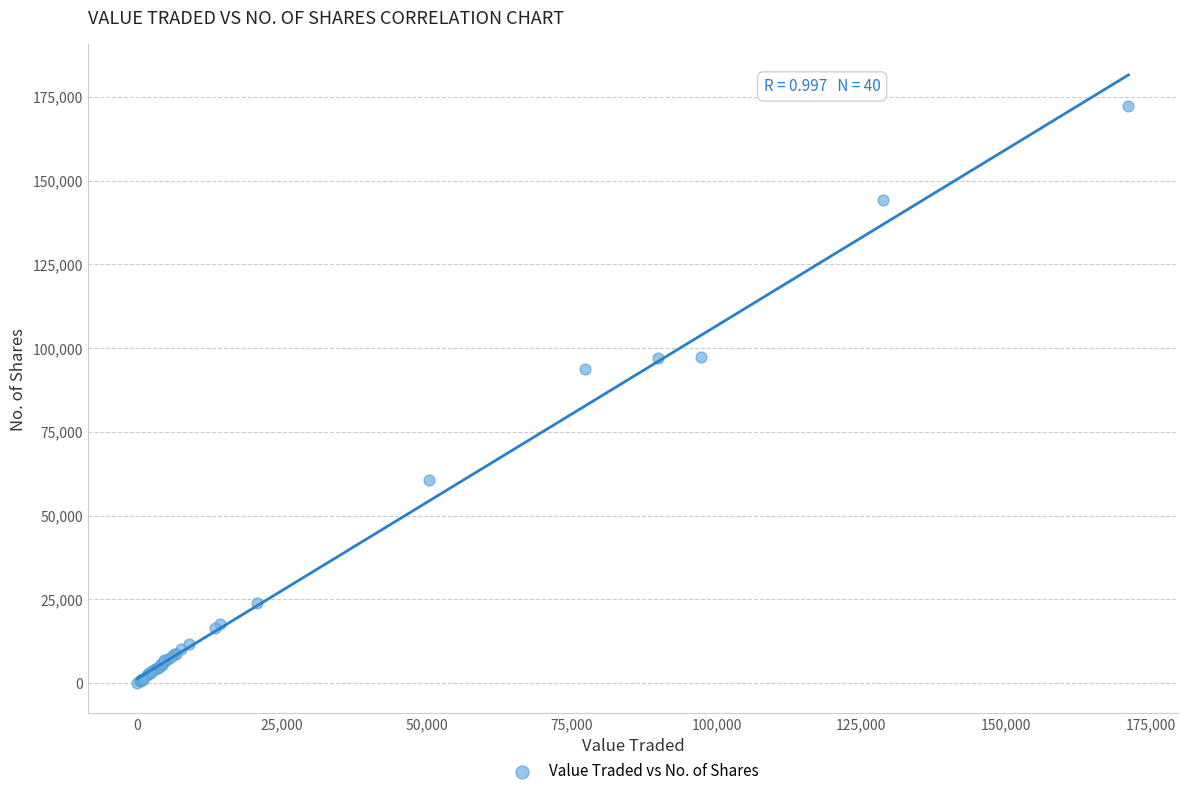

What Y value in the scatter plot is closest to 86129?

93755